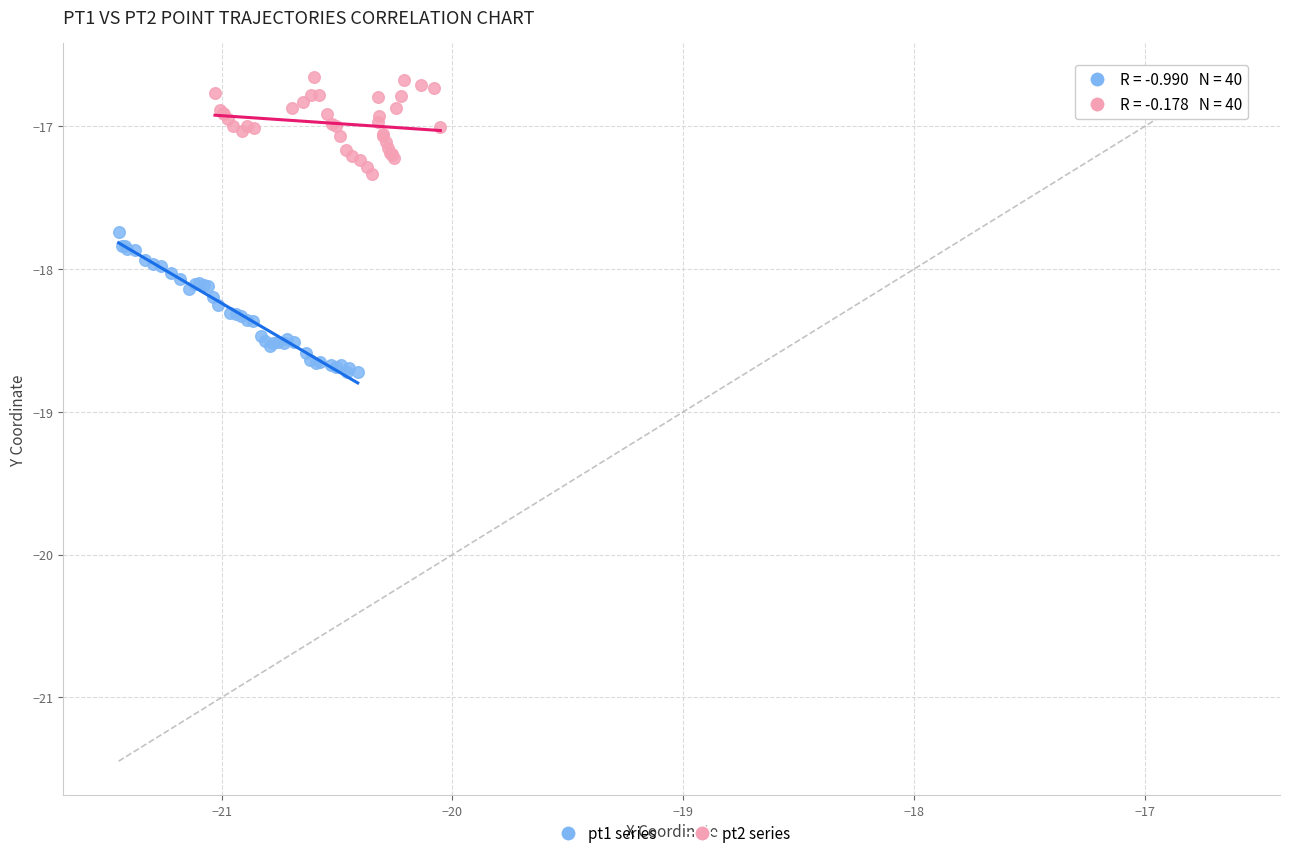

What are all the series names shown in the legend?

pt1 series, pt2 series